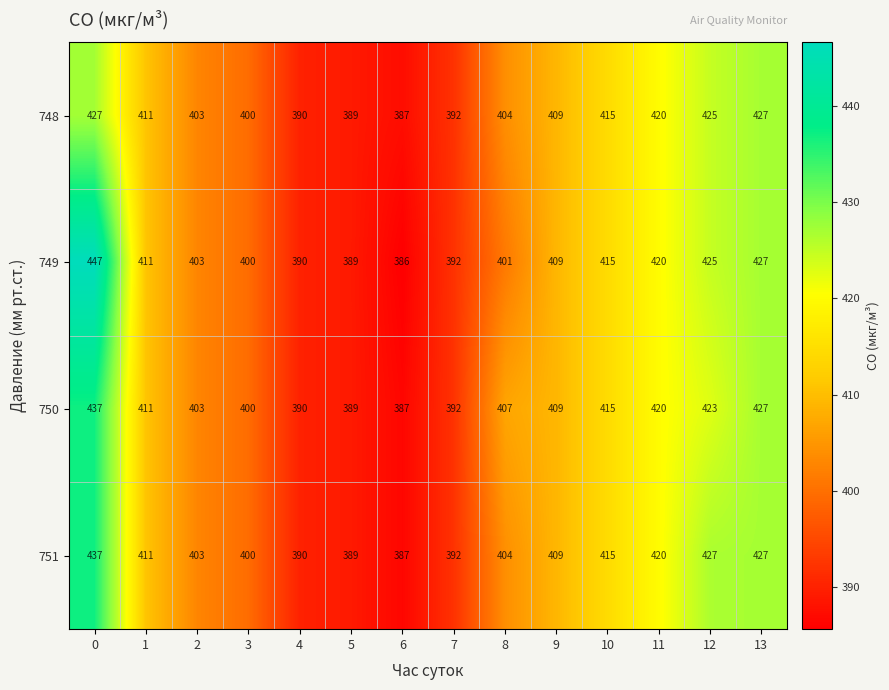

Count the number of data series in this chart.

4